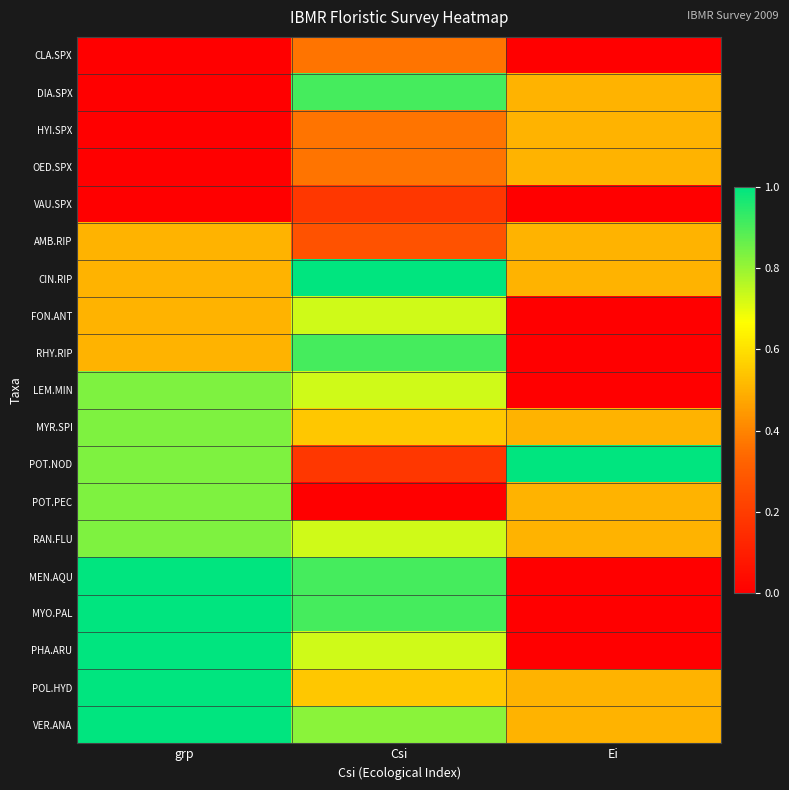

Reading left to right, transcribe all the data shown in this chart.

CLA.SPX: grp=0.0	Csi=0.4	Ei=0.0
DIA.SPX: grp=0.0	Csi=0.9	Ei=0.5
HYI.SPX: grp=0.0	Csi=0.4	Ei=0.5
OED.SPX: grp=0.0	Csi=0.4	Ei=0.5
VAU.SPX: grp=0.0	Csi=0.2	Ei=0.0
AMB.RIP: grp=0.5	Csi=0.3	Ei=0.5
CIN.RIP: grp=0.5	Csi=1.0	Ei=0.5
FON.ANT: grp=0.5	Csi=0.7	Ei=0.0
RHY.RIP: grp=0.5	Csi=0.9	Ei=0.0
LEM.MIN: grp=0.8	Csi=0.7	Ei=0.0
MYR.SPI: grp=0.8	Csi=0.5	Ei=0.5
POT.NOD: grp=0.8	Csi=0.2	Ei=1.0
POT.PEC: grp=0.8	Csi=0.0	Ei=0.5
RAN.FLU: grp=0.8	Csi=0.7	Ei=0.5
MEN.AQU: grp=1.0	Csi=0.9	Ei=0.0
MYO.PAL: grp=1.0	Csi=0.9	Ei=0.0
PHA.ARU: grp=1.0	Csi=0.7	Ei=0.0
POL.HYD: grp=1.0	Csi=0.5	Ei=0.5
VER.ANA: grp=1.0	Csi=0.8	Ei=0.5